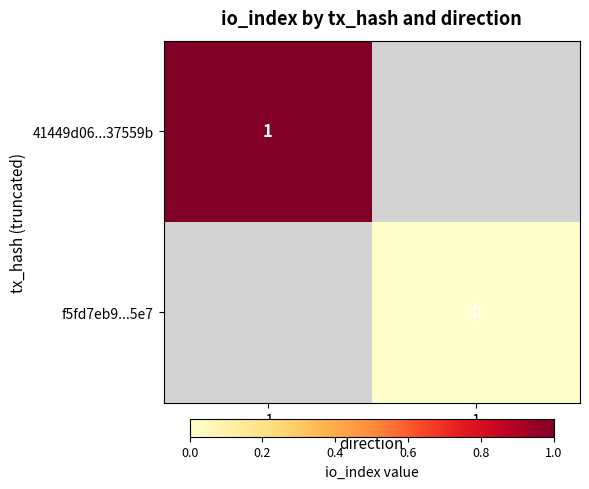

What is the greatest value displayed?

1.0